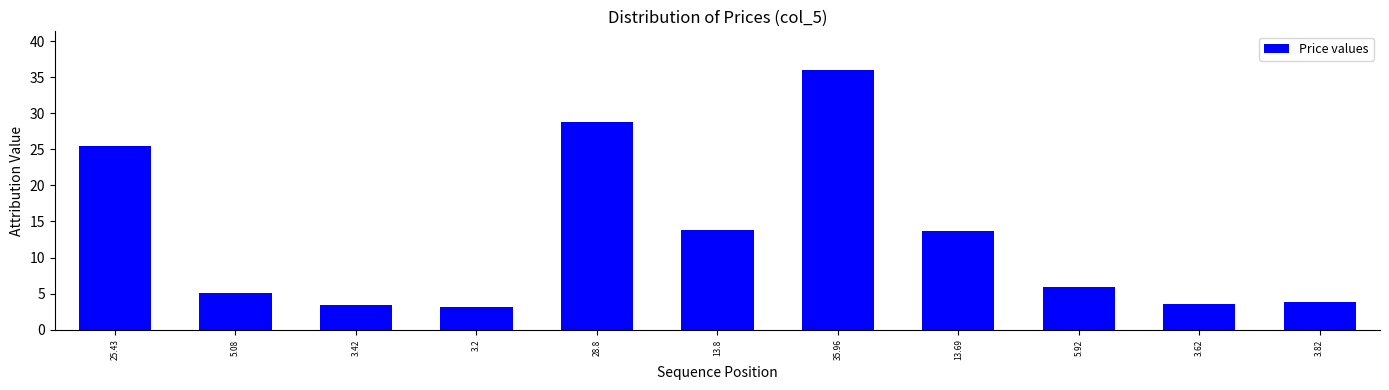

Which has a higher value, 13.8 or 5.08?

13.8